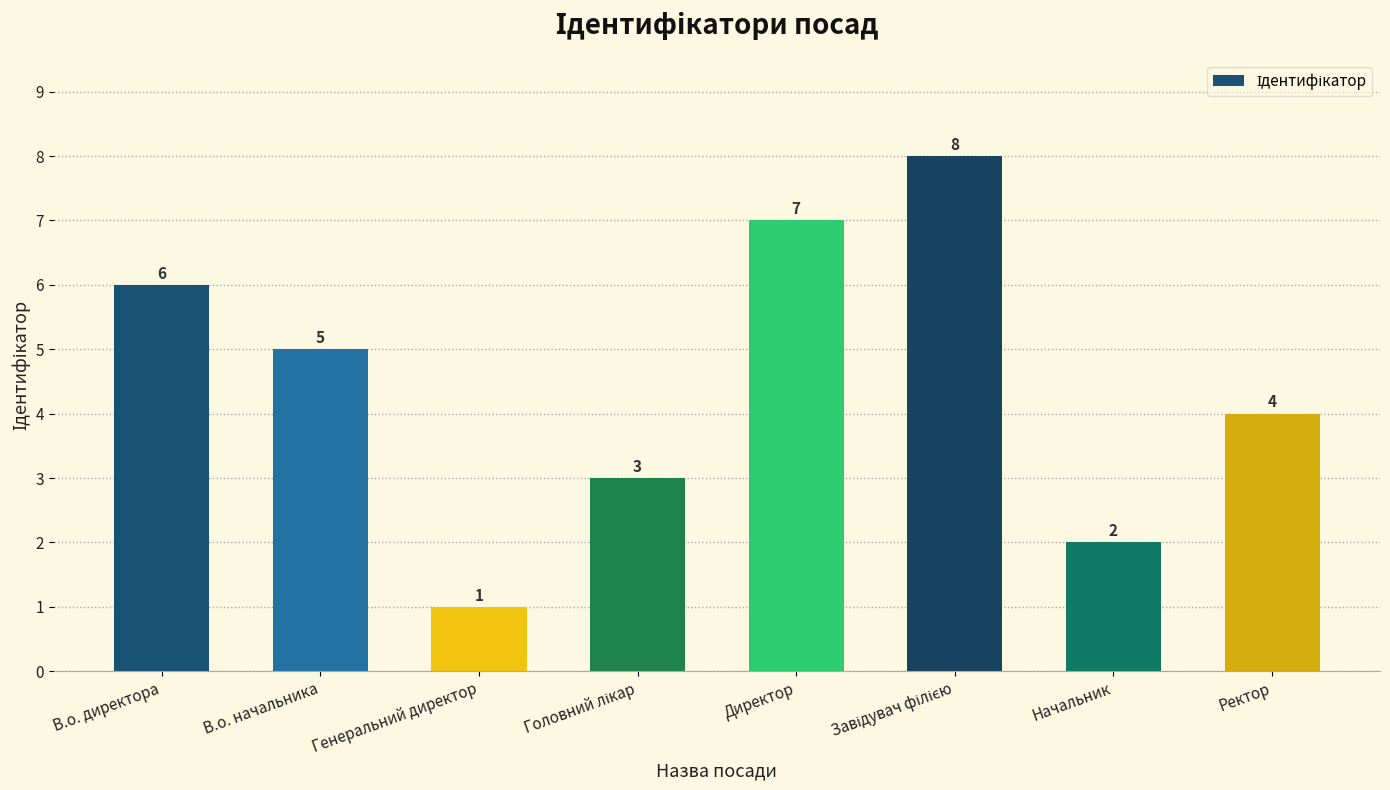

What is the greatest value displayed?

8